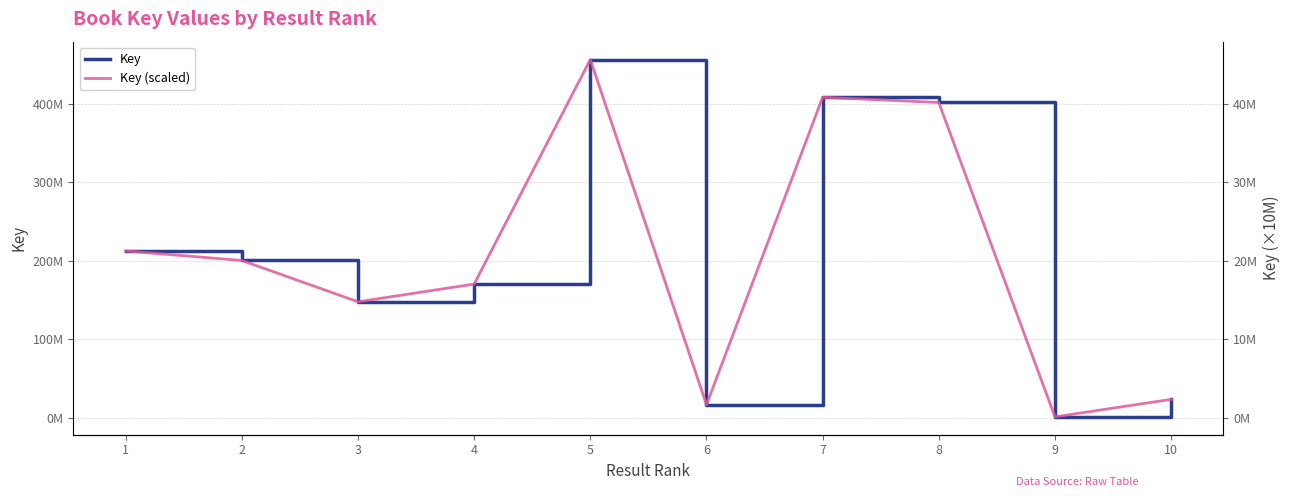

Read the Key value at 7.

408569916.0